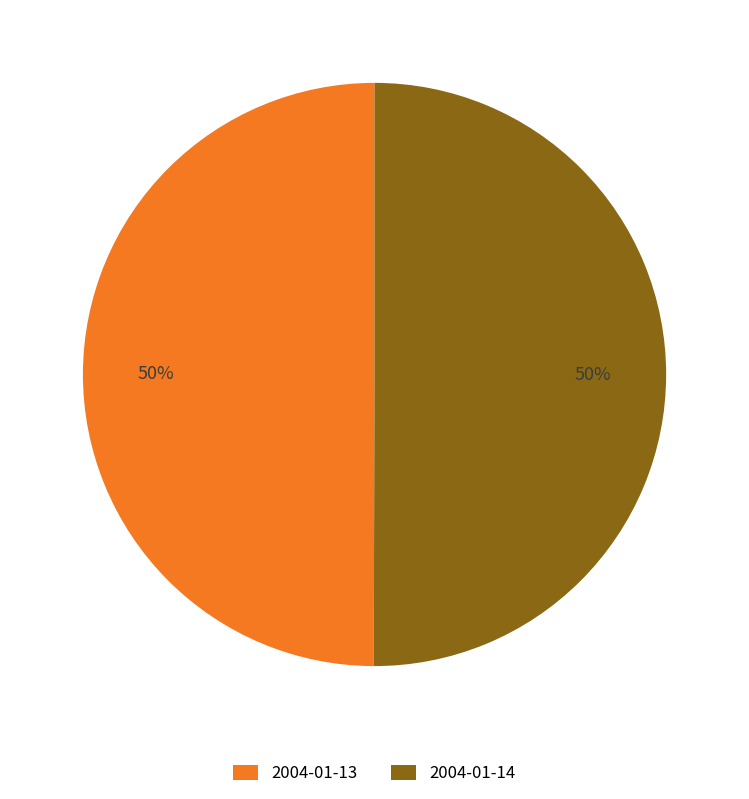

To the nearest percent, what portion does 2004-01-14 represent?

50%